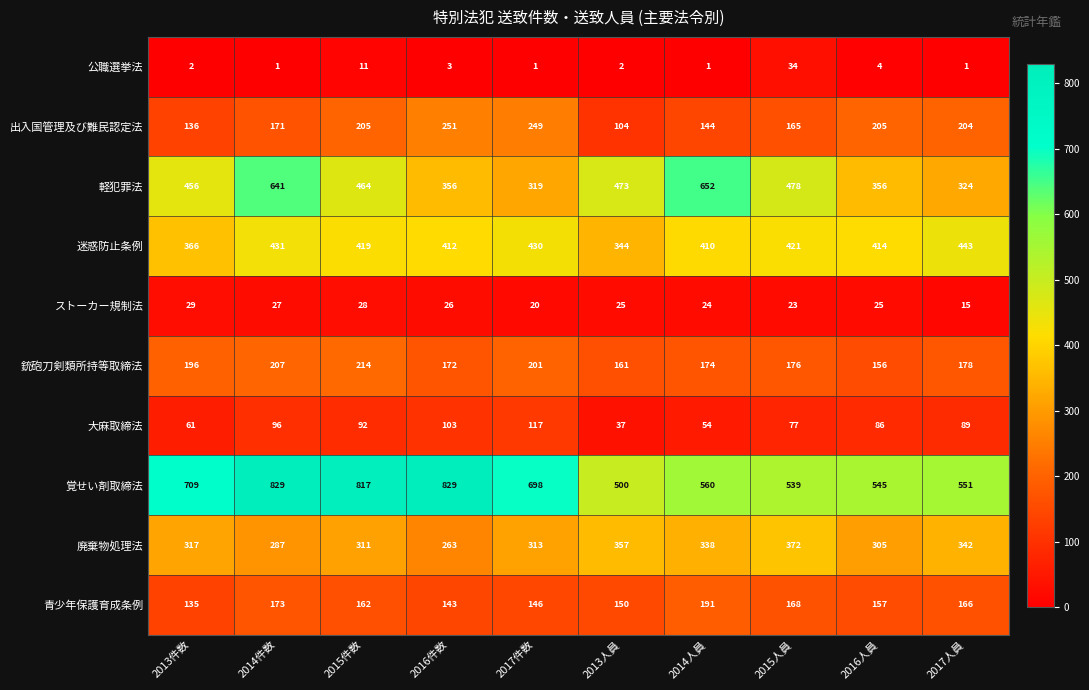

What is the difference between the maximum and minimum values in the 覚せい剤取締法 series?

329